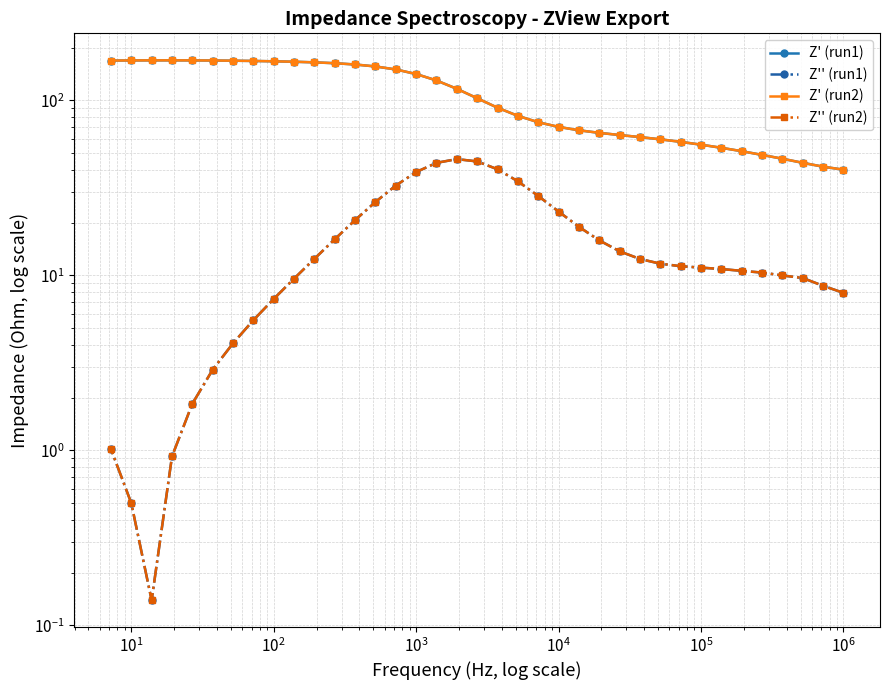

What is the greatest value displayed?

169.3